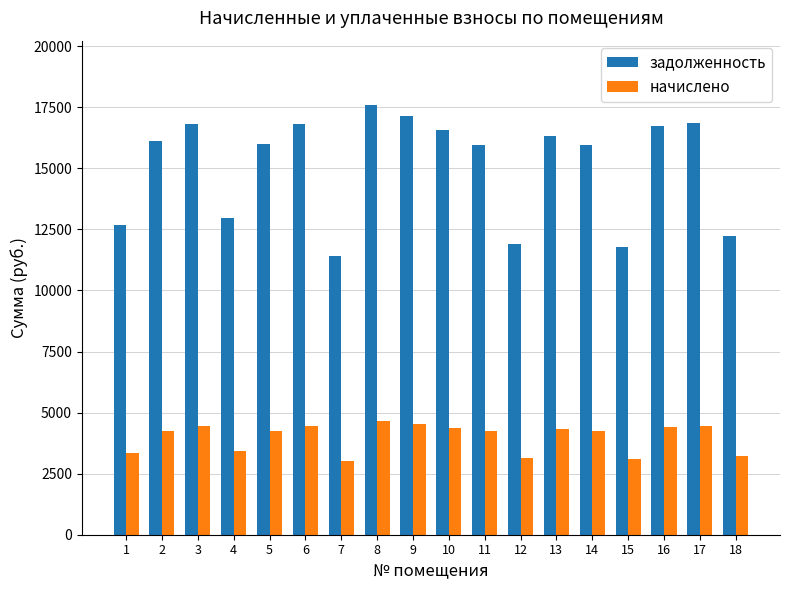

Count the number of categories in the chart.

18